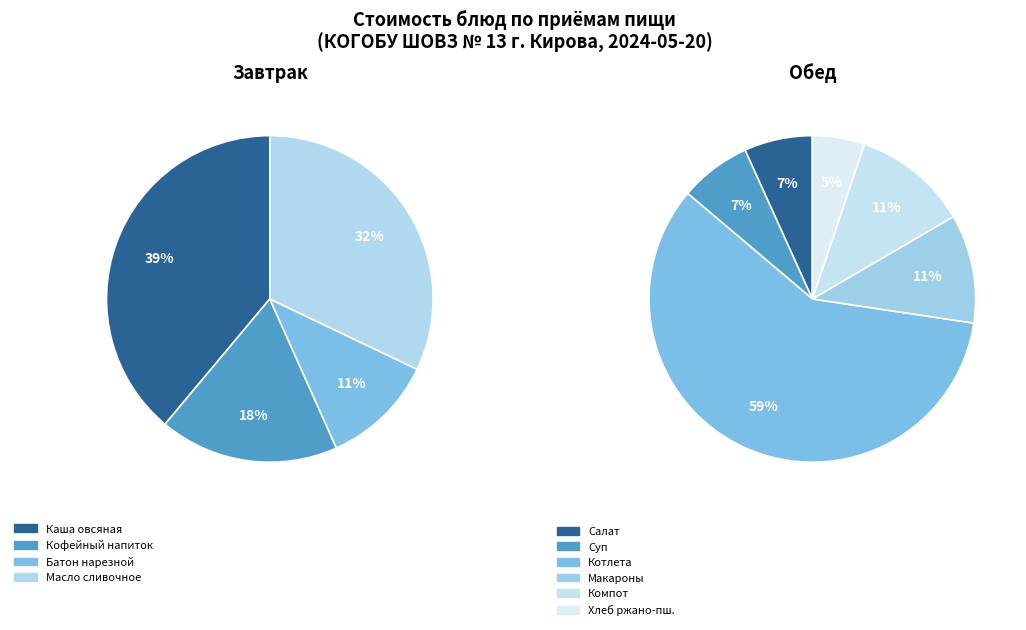

Count the number of slices in the pie.

10